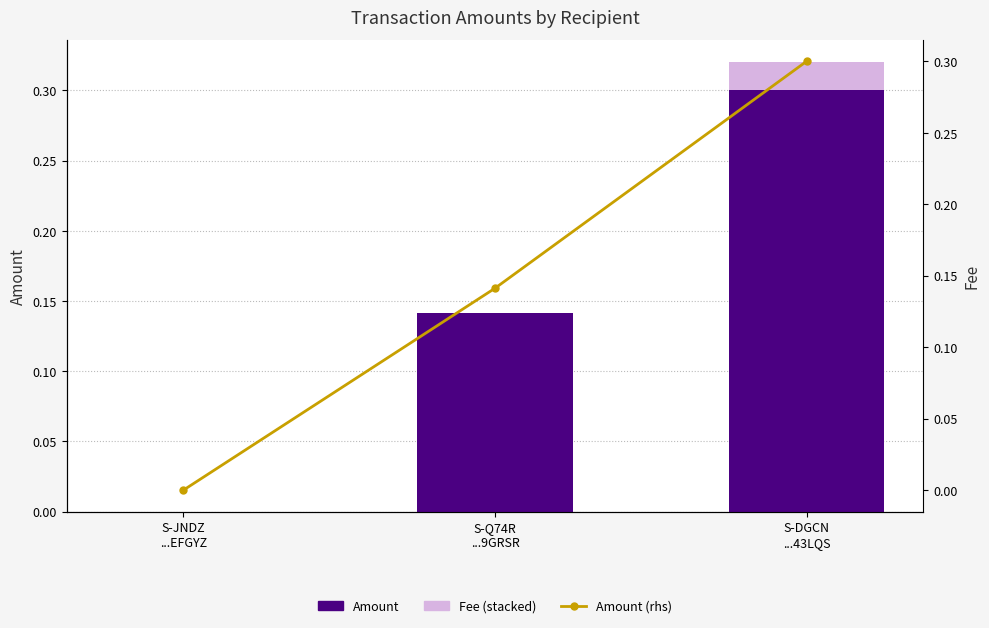

Is the value of Amount (rhs) at S-DGCN
...43LQS greater than the value of Amount at S-JNDZ
...EFGYZ?

Yes